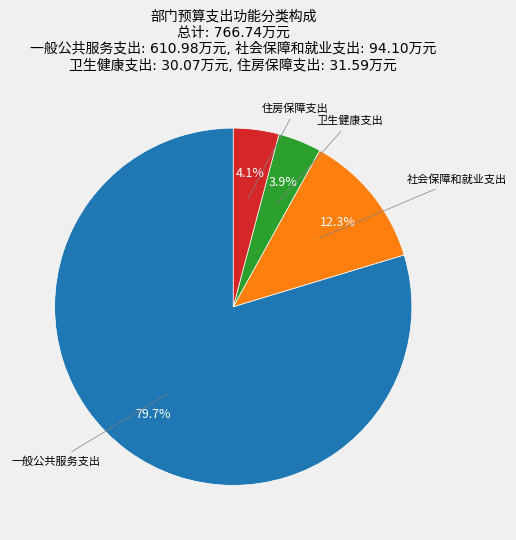

Is there a majority slice in this chart?

Yes